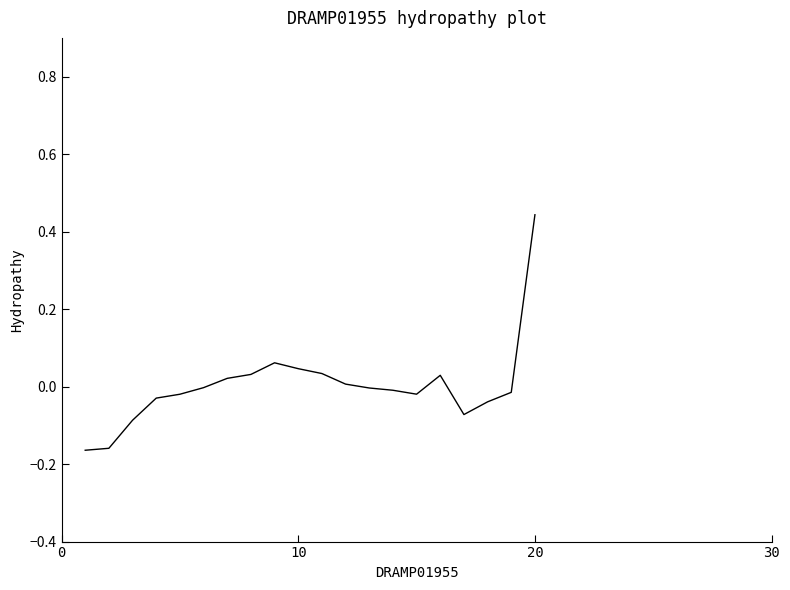

True or false: there are more than 1 points higher than both neighbors.

True